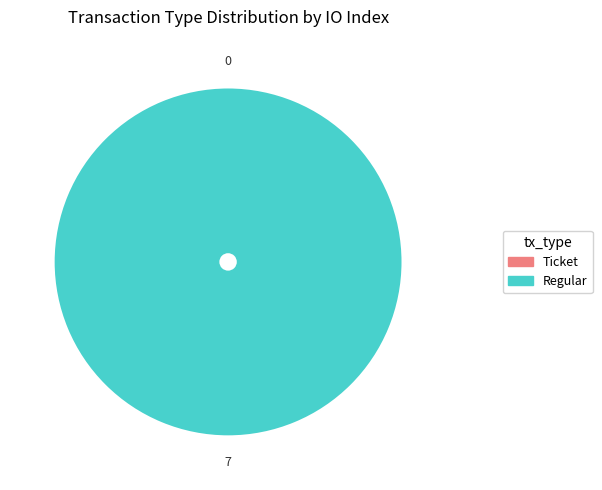

Does Regular represent more than half of the total?

Yes